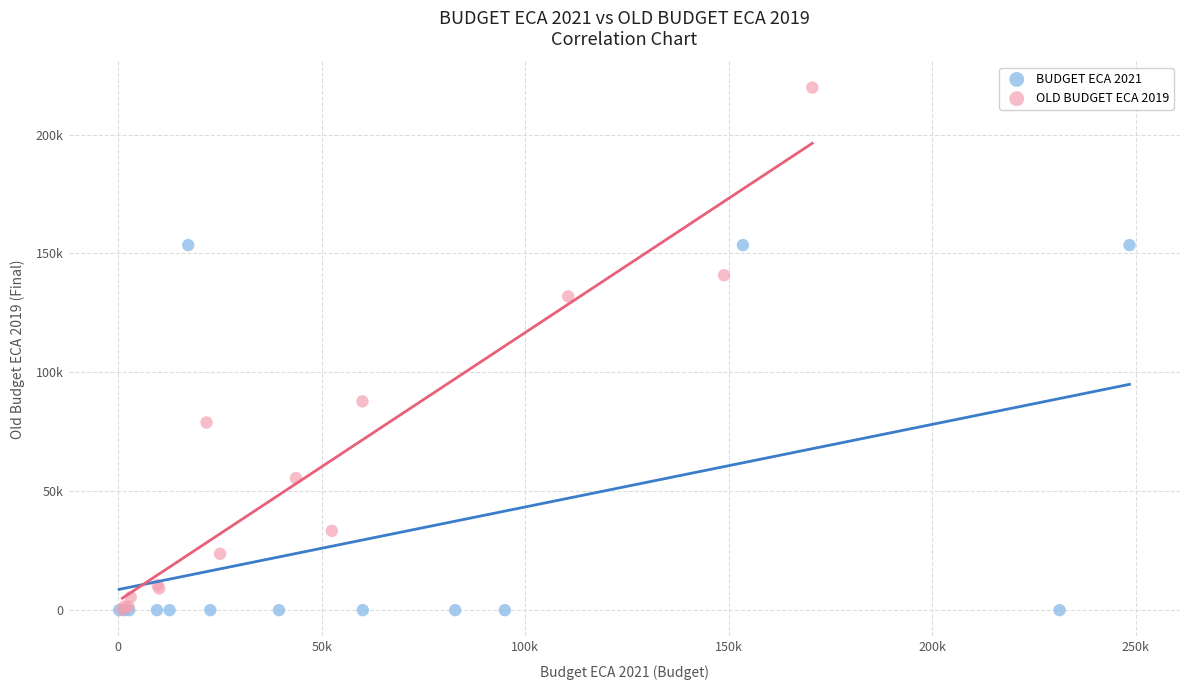

What are all the series names shown in the legend?

BUDGET ECA 2021, OLD BUDGET ECA 2019